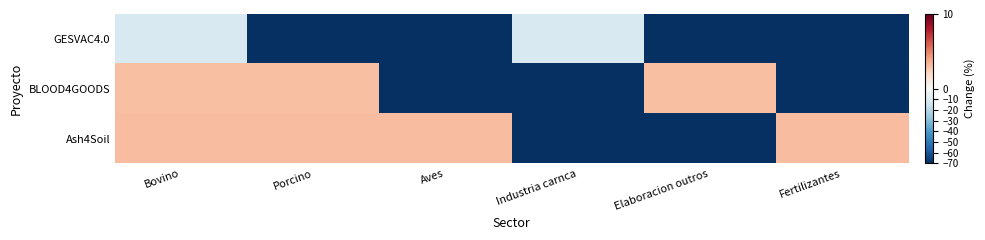

Reading left to right, what are all the values shown in this chart?

GESVAC4.0: Bovino=-10.7	Porcino=-70.0	Aves=-70.0	Industria carnca=-10.7	Elaboracion outros=-70.0	Fertilizantes=-70.0
BLOOD4GOODS: Bovino=3.0	Porcino=3.0	Aves=-70.0	Industria carnca=-70.0	Elaboracion outros=3.0	Fertilizantes=-70.0
Ash4Soil: Bovino=3.1	Porcino=3.1	Aves=3.1	Industria carnca=-70.0	Elaboracion outros=-70.0	Fertilizantes=3.1